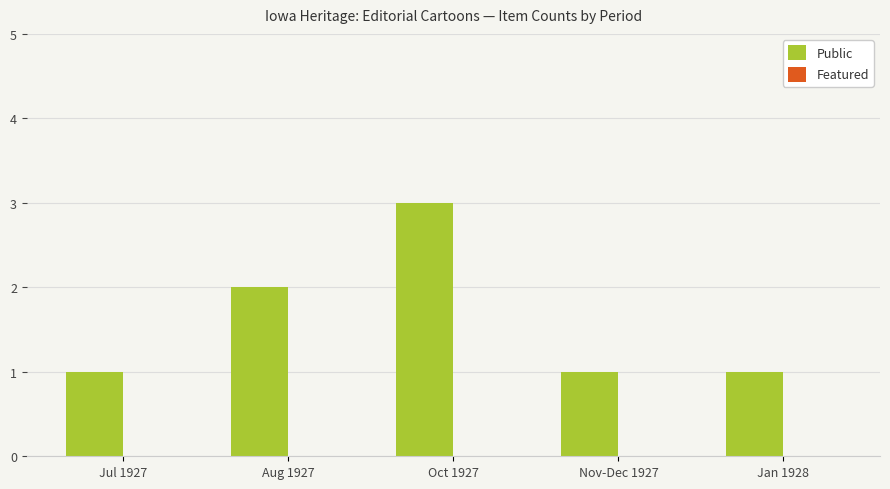

What is the greatest value displayed?

3